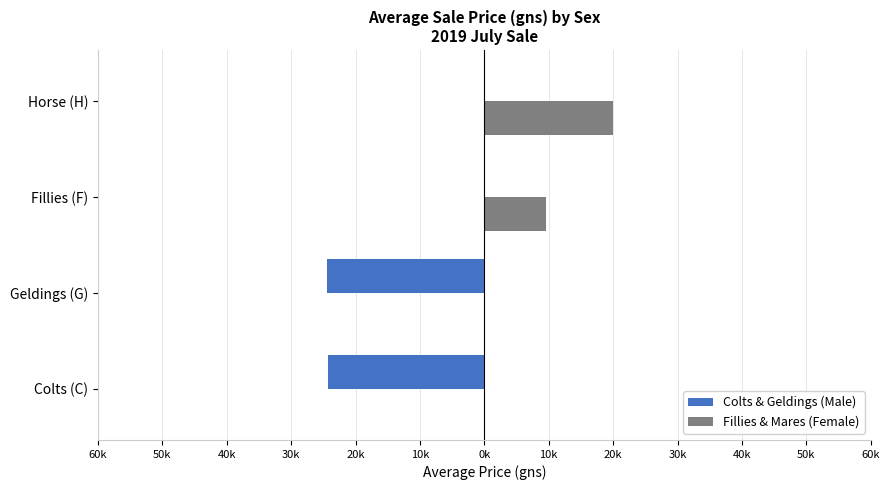

Reading left to right, transcribe all the data shown in this chart.

Colts & Geldings (Male): -24312	-24395	0	0
Fillies & Mares (Female): 0	0	9572	20000